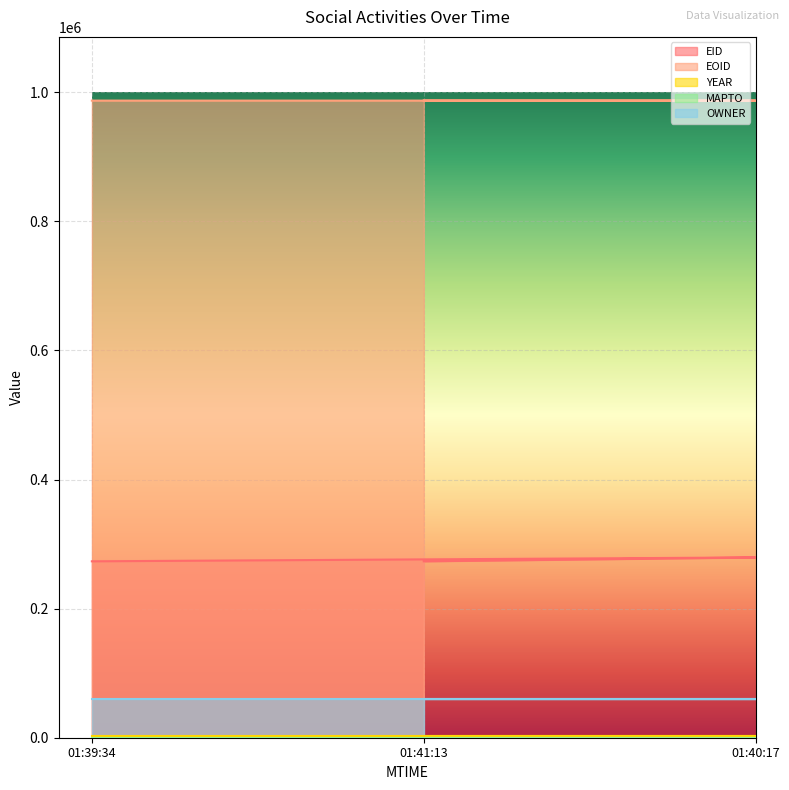

True or false: EOID has a value of 987065 at 2020-08-20T01:40:17.

True